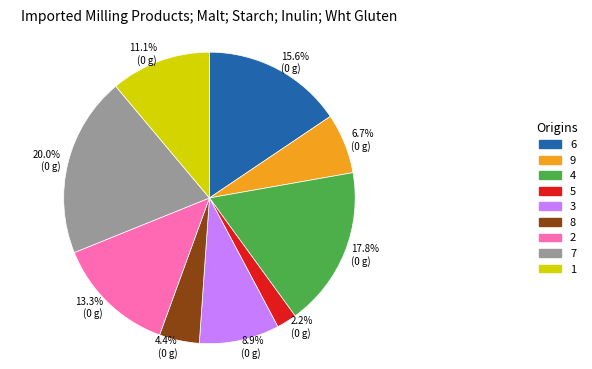

Combined, what portion of the pie is 9 and 5?

8.9%